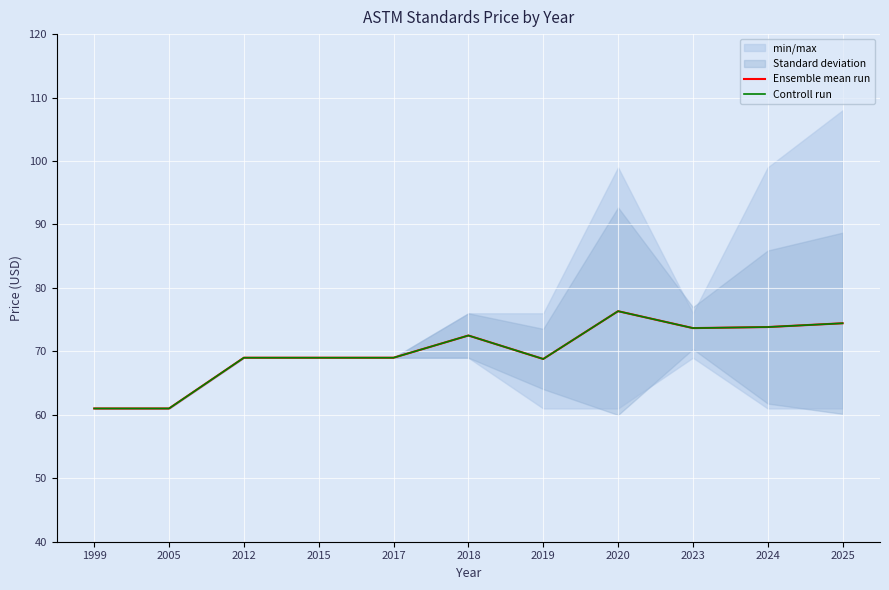

What is the highest value of the Controll run series?

76.3